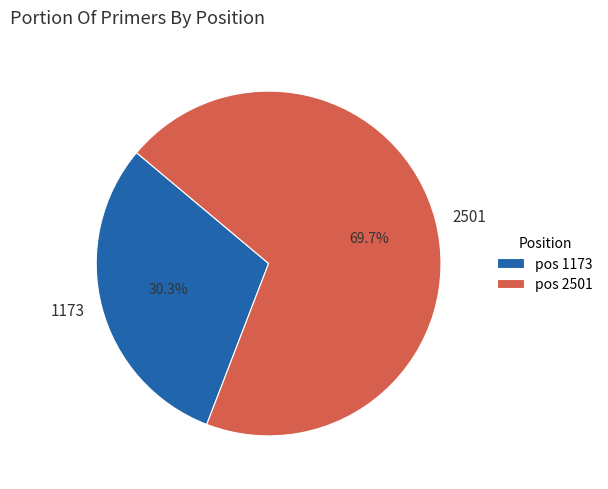

Is it true that 2501 is 78% of the pie?

False